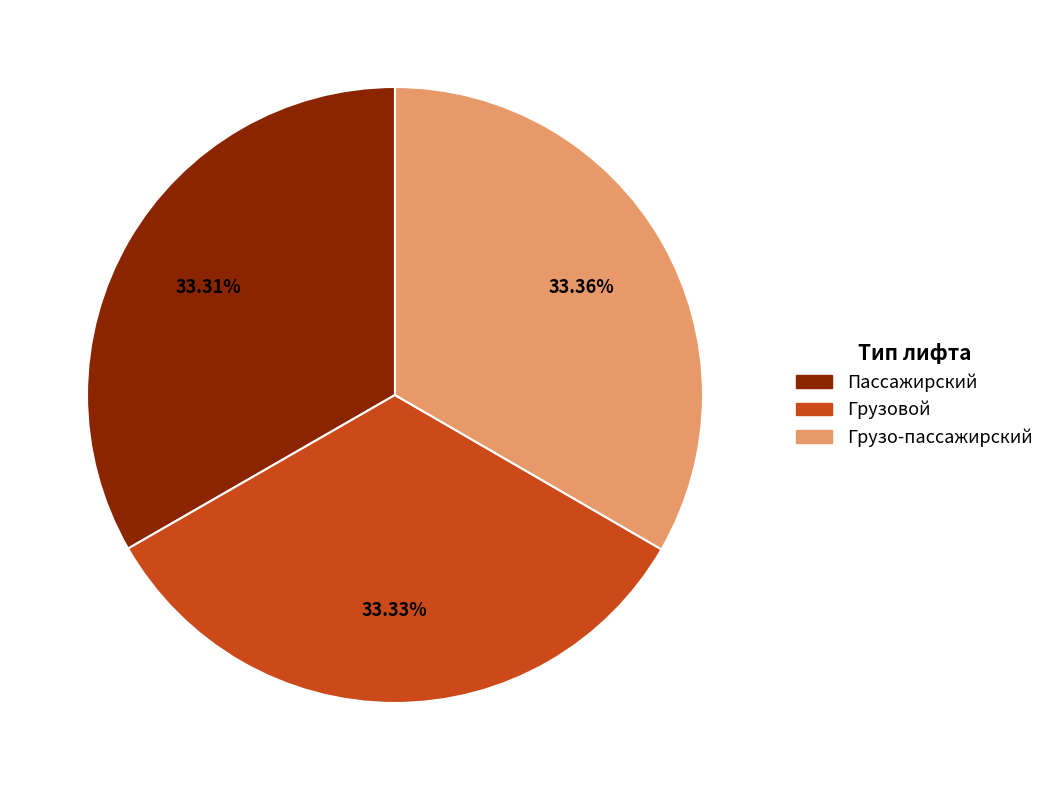

Approximately how many times larger is the value at Пассажирский compared to Грузо-пассажирский?

1.0